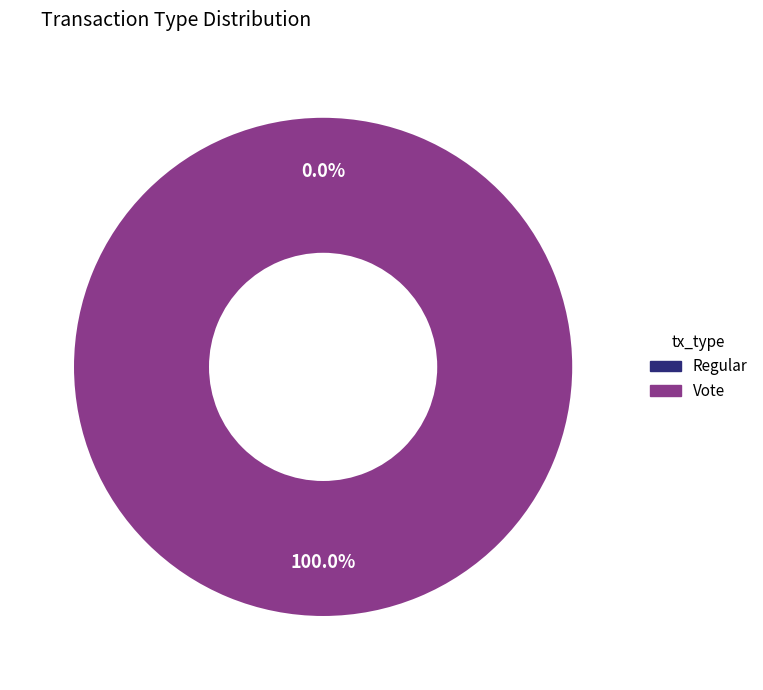

Rank the categories by value from highest to lowest.

Vote (io_index=3), Regular (io_index=0)